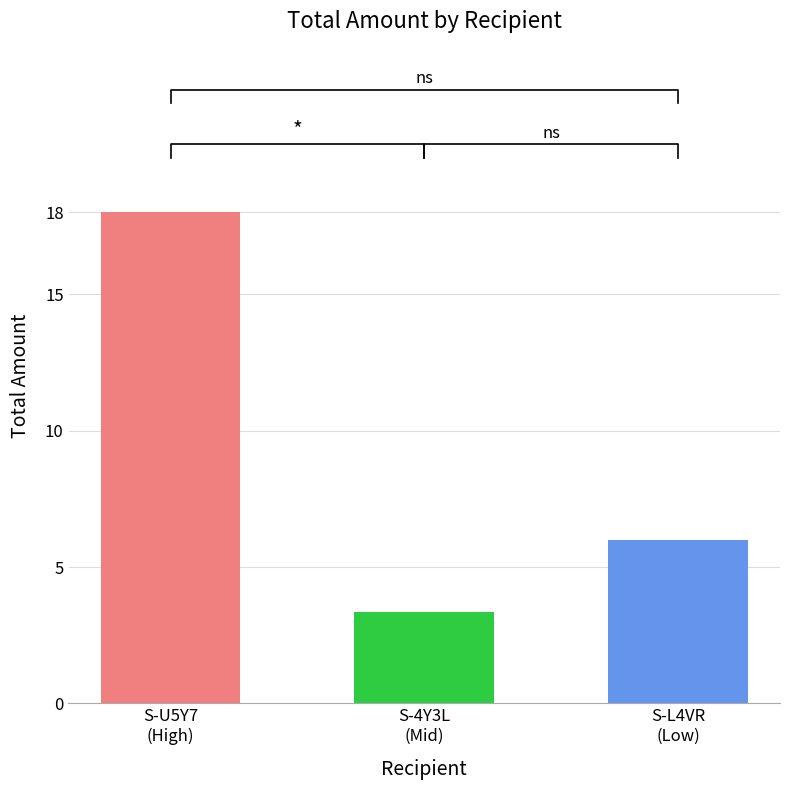

Rank the categories by value from highest to lowest.

S-U5Y7
(High), S-L4VR
(Low), S-4Y3L
(Mid)